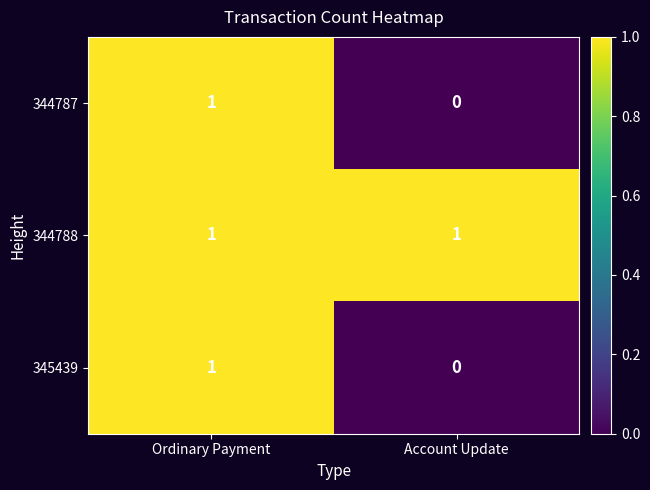

At which label is 344787 closest to 0?

Account Update